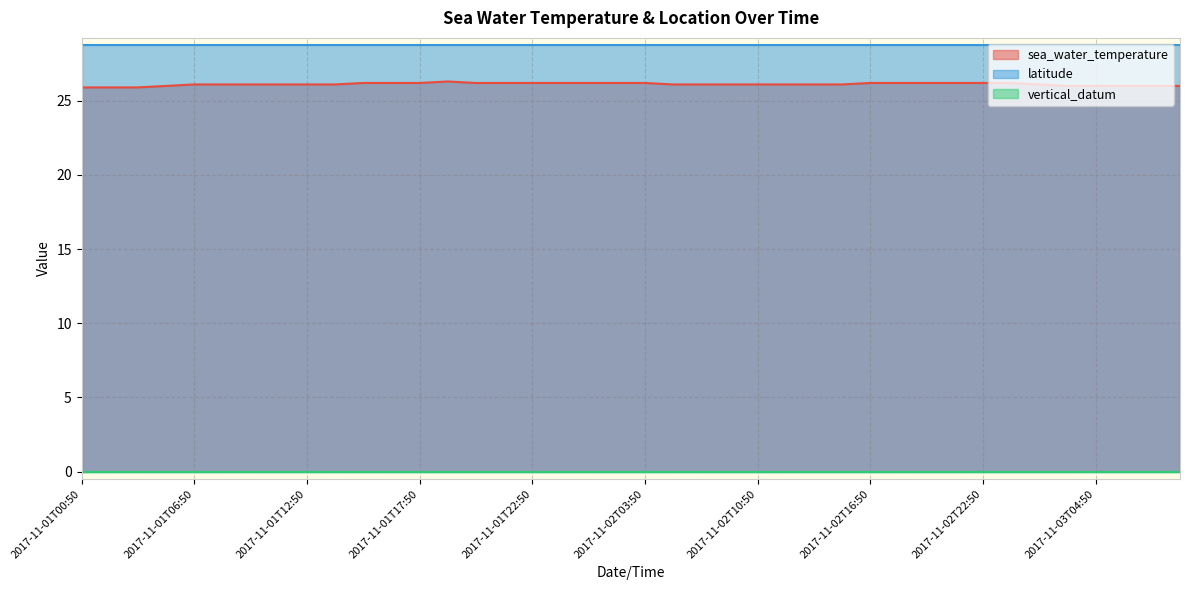

Is it true that latitude equals 18.6 at 2017-11-02T02:50?

False